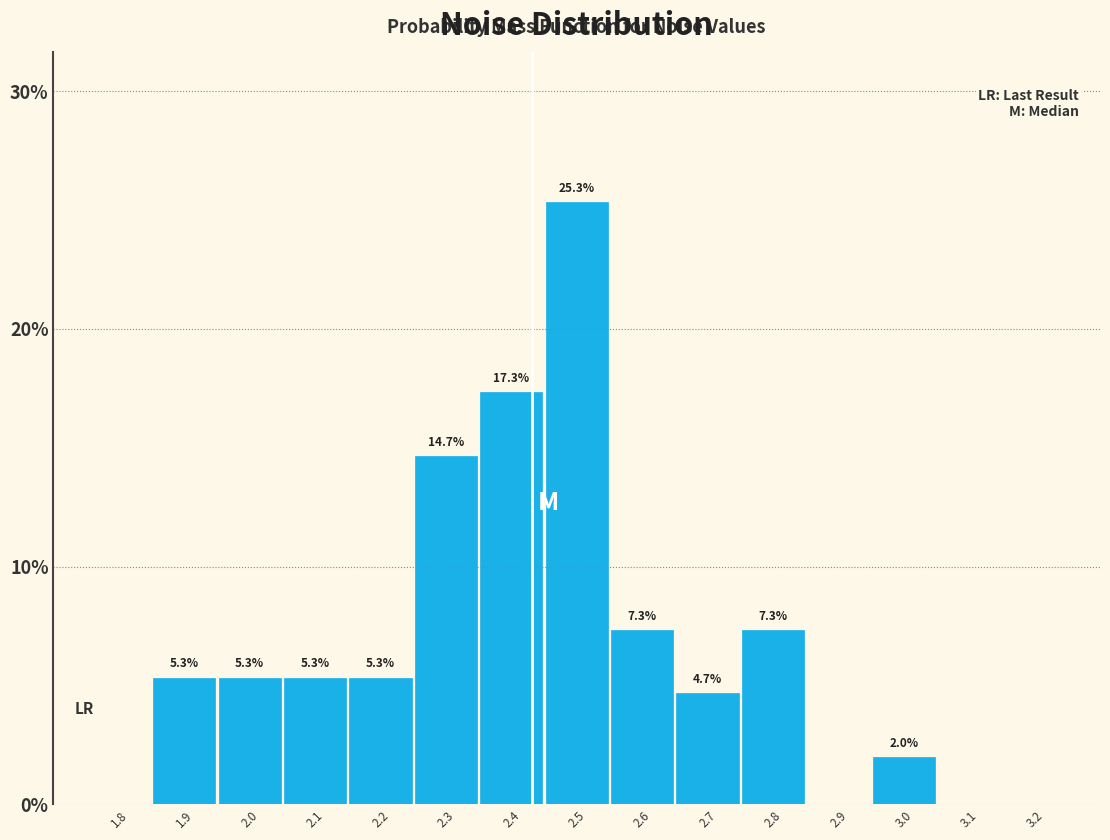

Reading left to right, list all the values displayed in this chart.

1.8=0.0	1.9=5.3	2.0=5.3	2.1=5.3	2.2=5.3	2.3=14.7	2.4=17.3	2.5=25.3	2.6=7.3	2.7=4.7	2.8=7.3	2.9=0.0	3.0=2.0	3.1=0.0	3.2=0.0